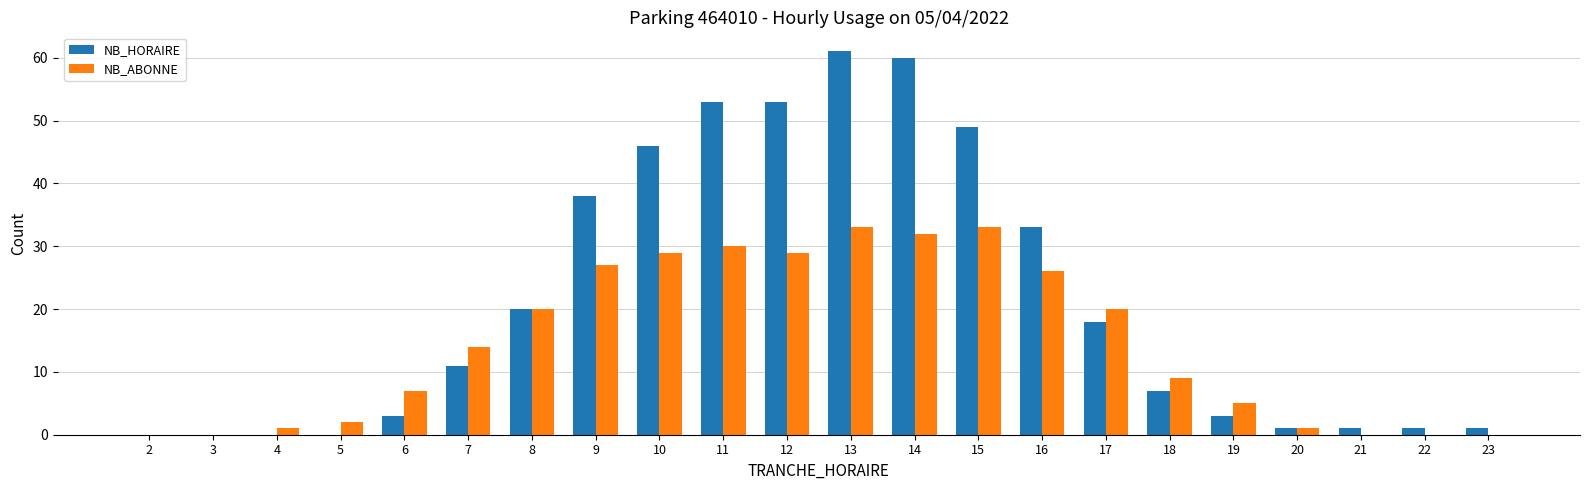

What is the average value of the NB_HORAIRE series?

21